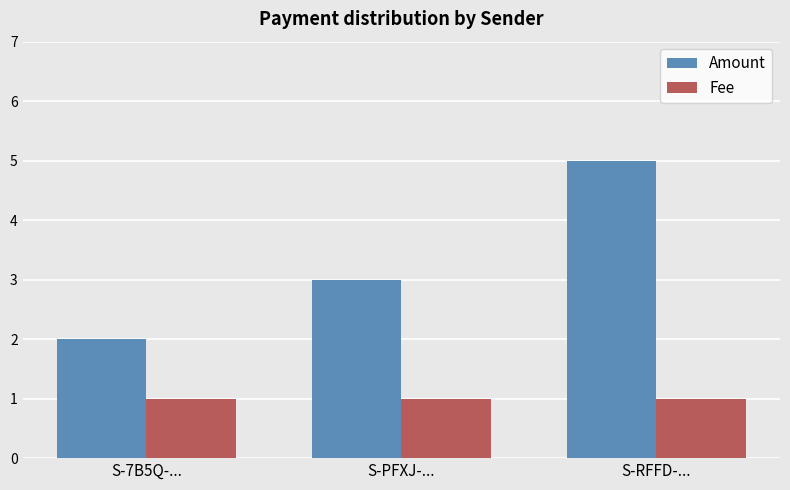

Reading right to left, what are all the values shown in this chart?

Amount: 5.0	3.0	2.0
Fee: 1.0	1.0	1.0